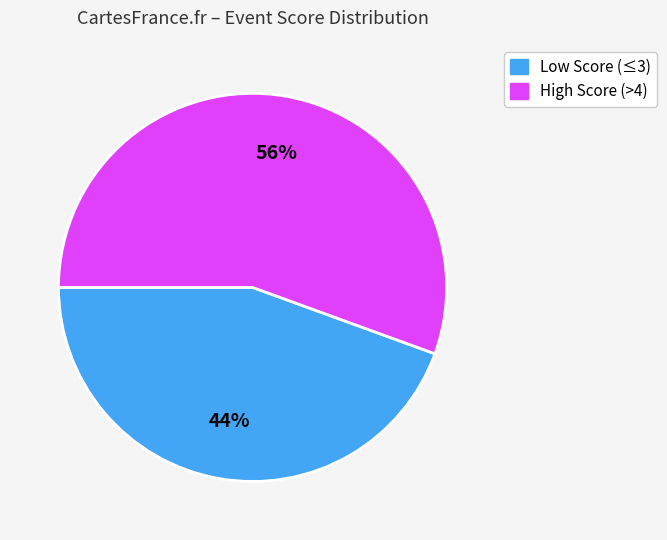

To the nearest percent, what is the average slice percentage?

50%